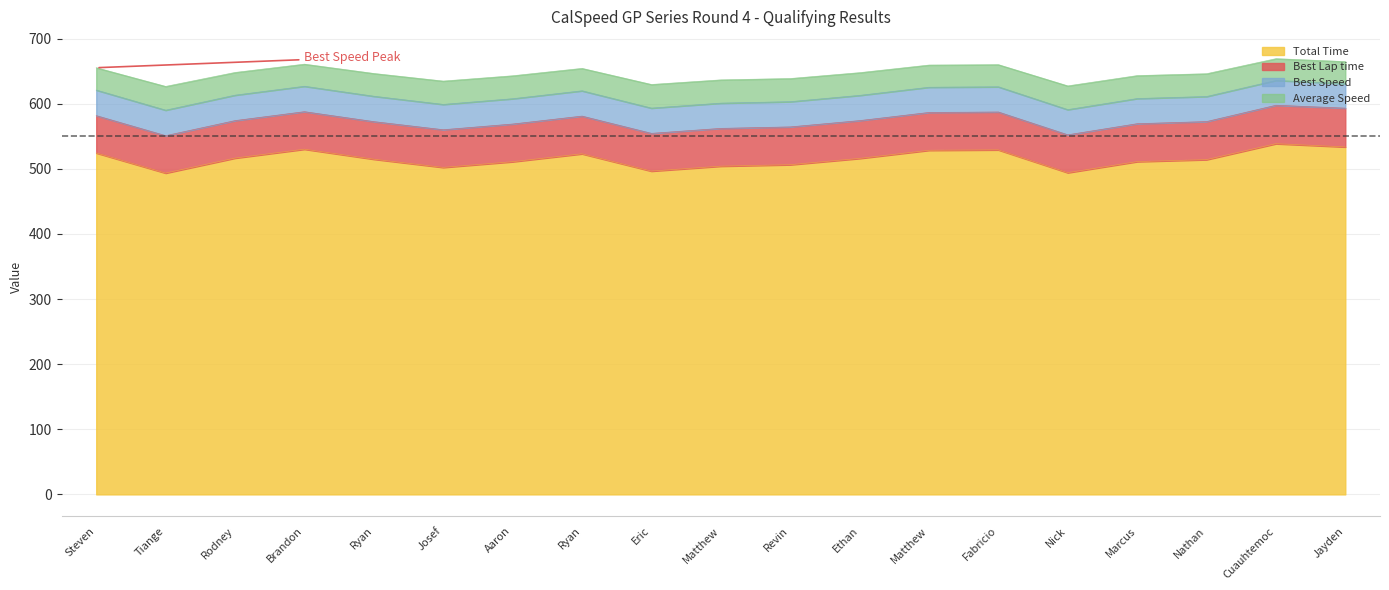

What are all the series names shown in the legend?

Total Time, Best Lap time, Best Speed, Average Speed